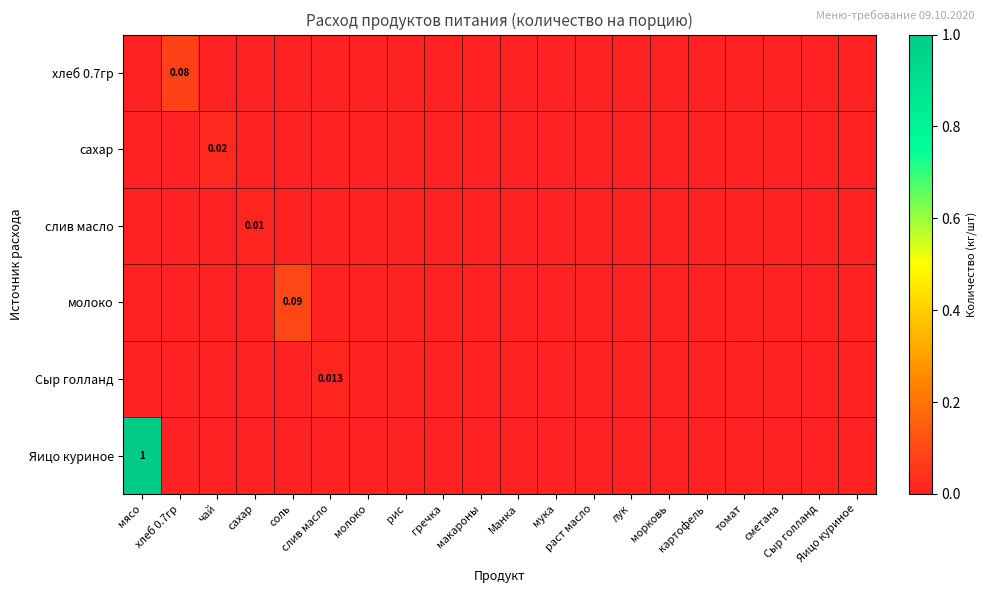

Which series has the largest total across all categories?

Яицо куриное